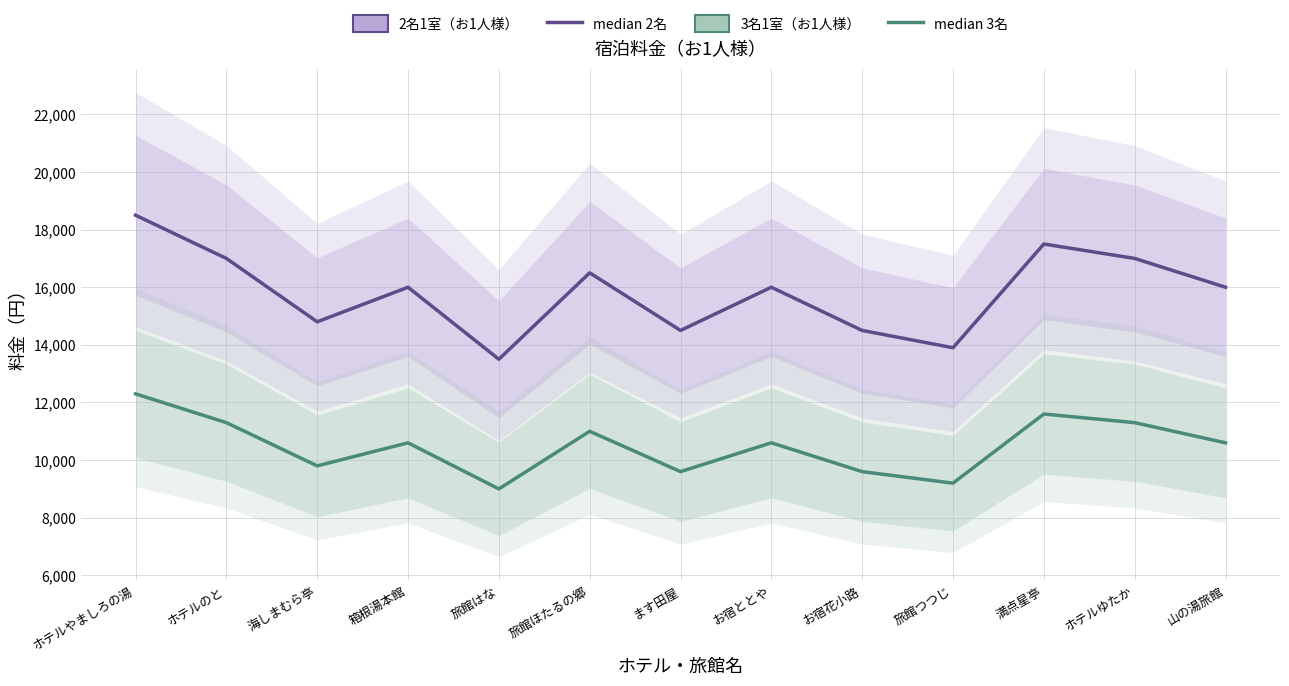

True or false: 2名1室（お1人様） has a value of 20359 at お宿花小路.

False